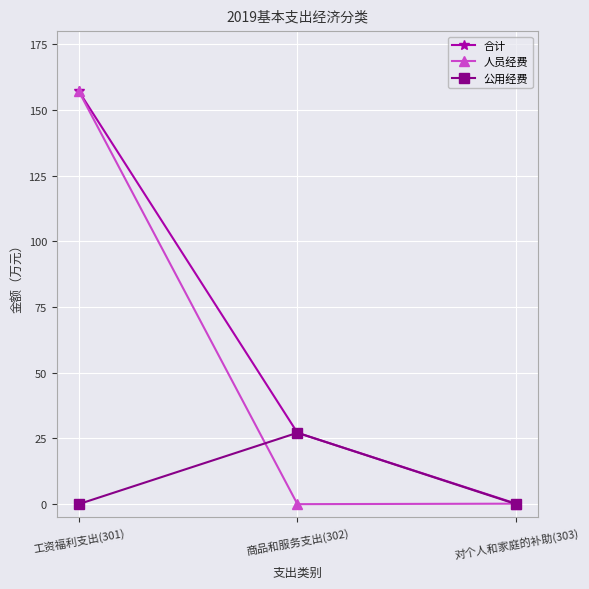

List the series in order of their overall mean, highest first.

合计, 人员经费, 公用经费